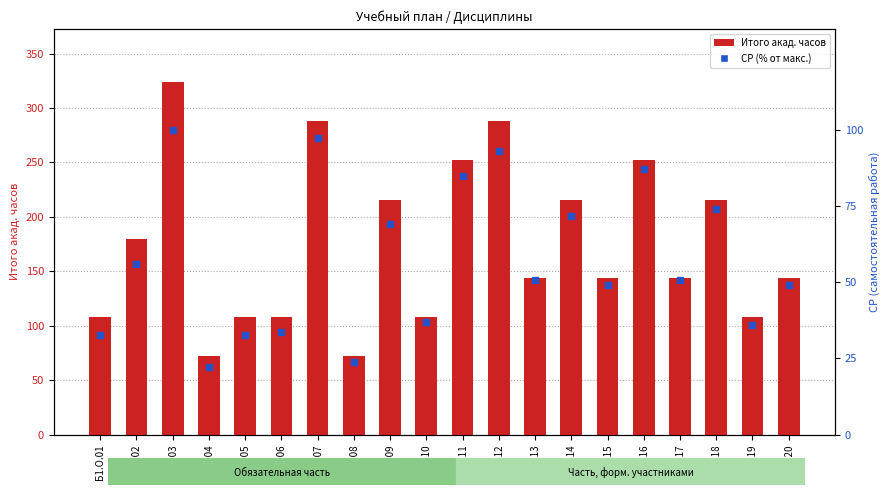

Which series has the largest Y range (max minus min)?

Итого акад. часов